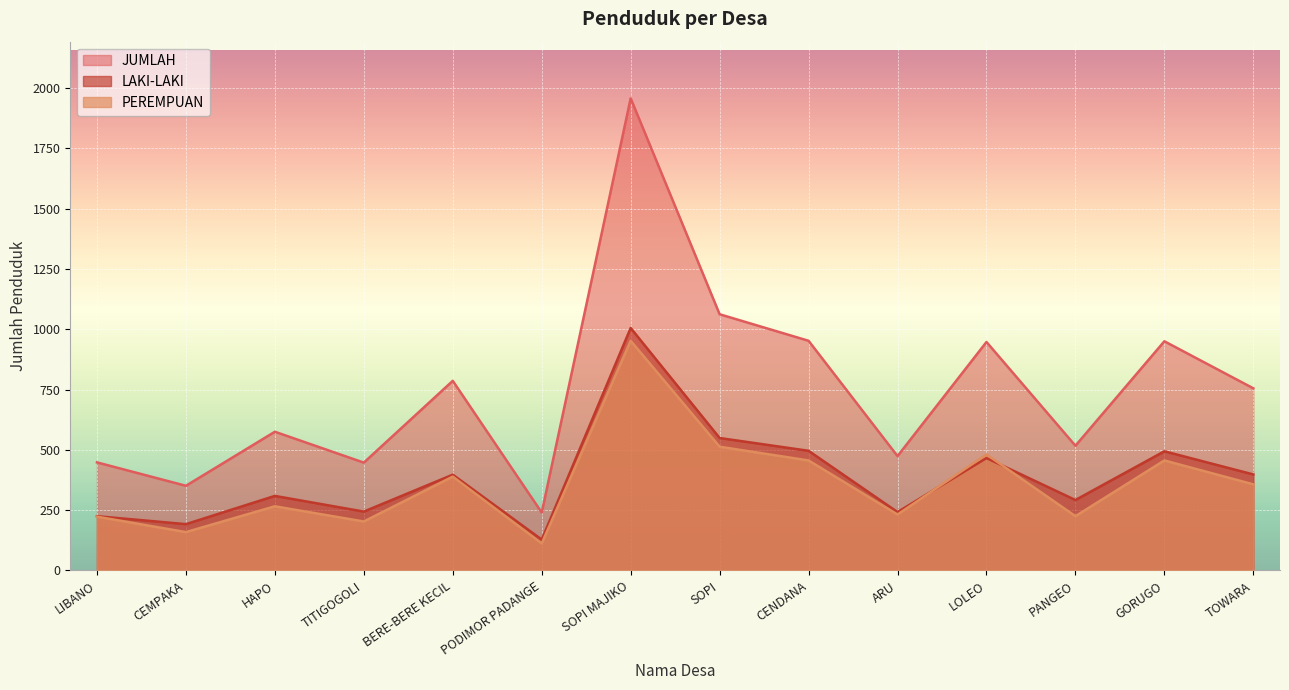

True or false: PEREMPUAN and JUMLAH cross at least once.

False